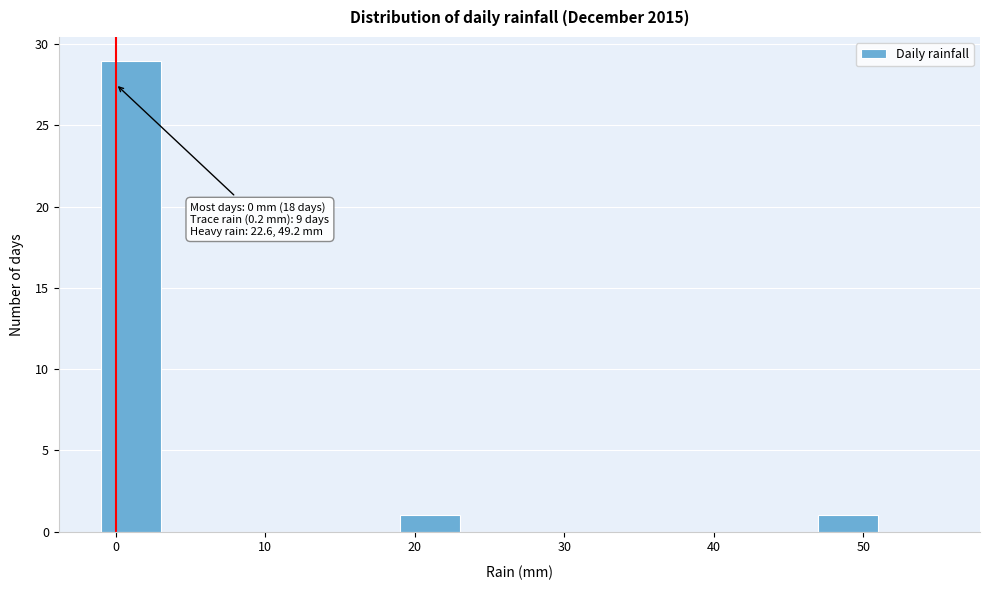

Which range on the x-axis has the tallest bar?

-1 to 3